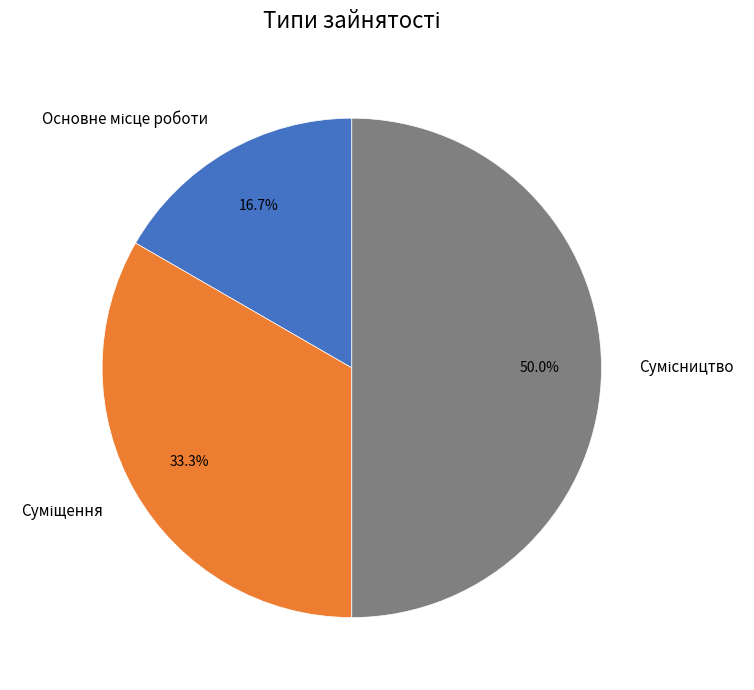

How many slices are in this pie chart?

3